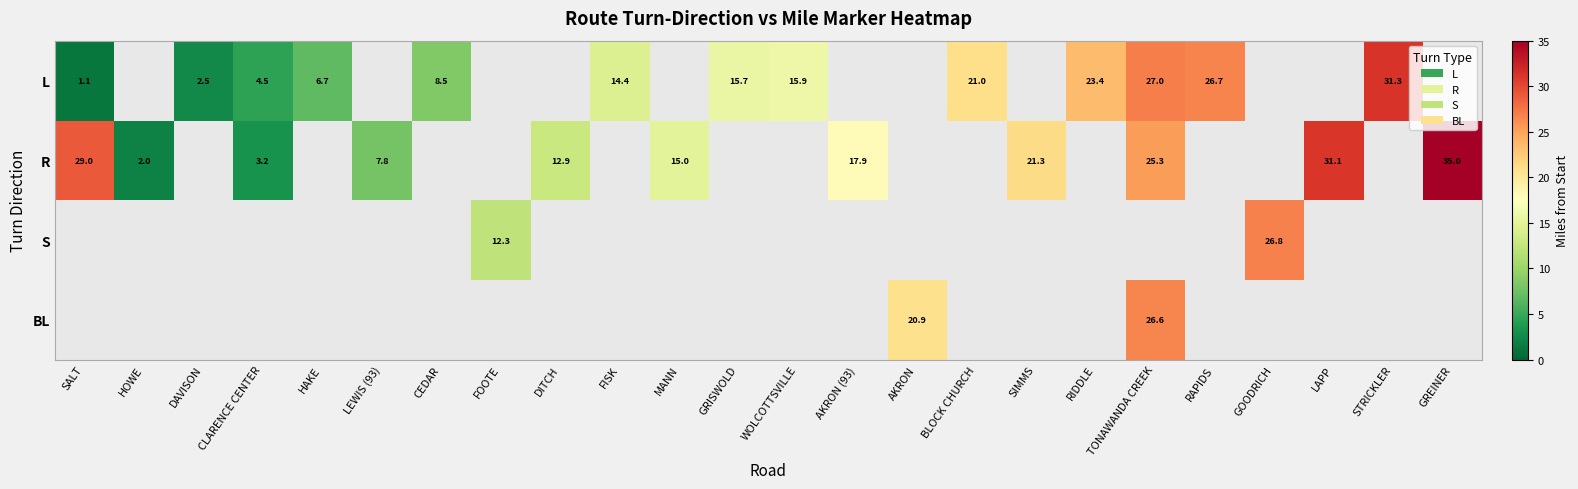

At which category does the chart reach its minimum across all series?

SALT